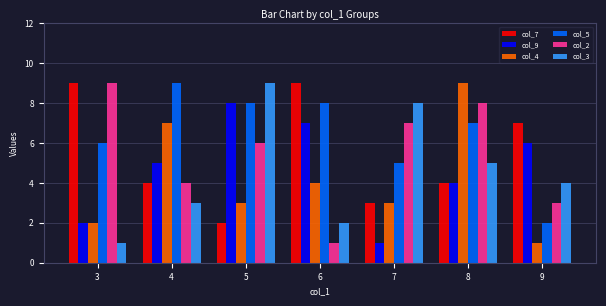

How many col_9 values are between 2 and 7?

5